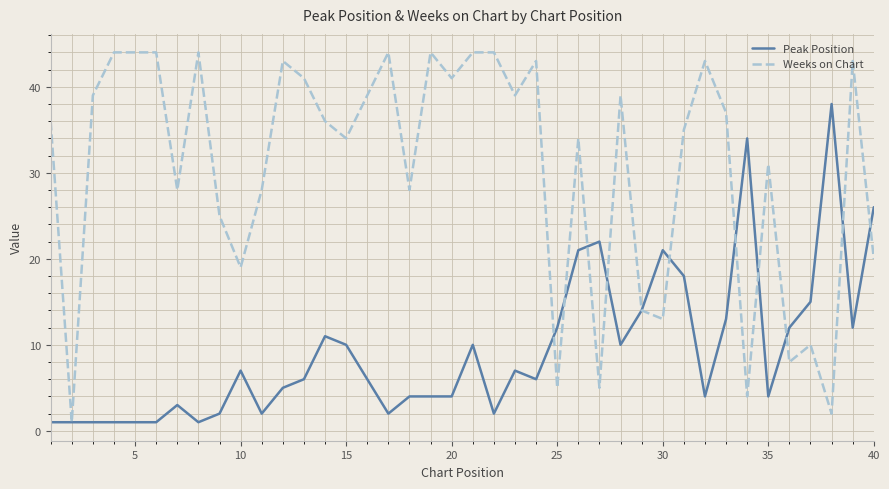

What is the maximum value for Peak Position?

38